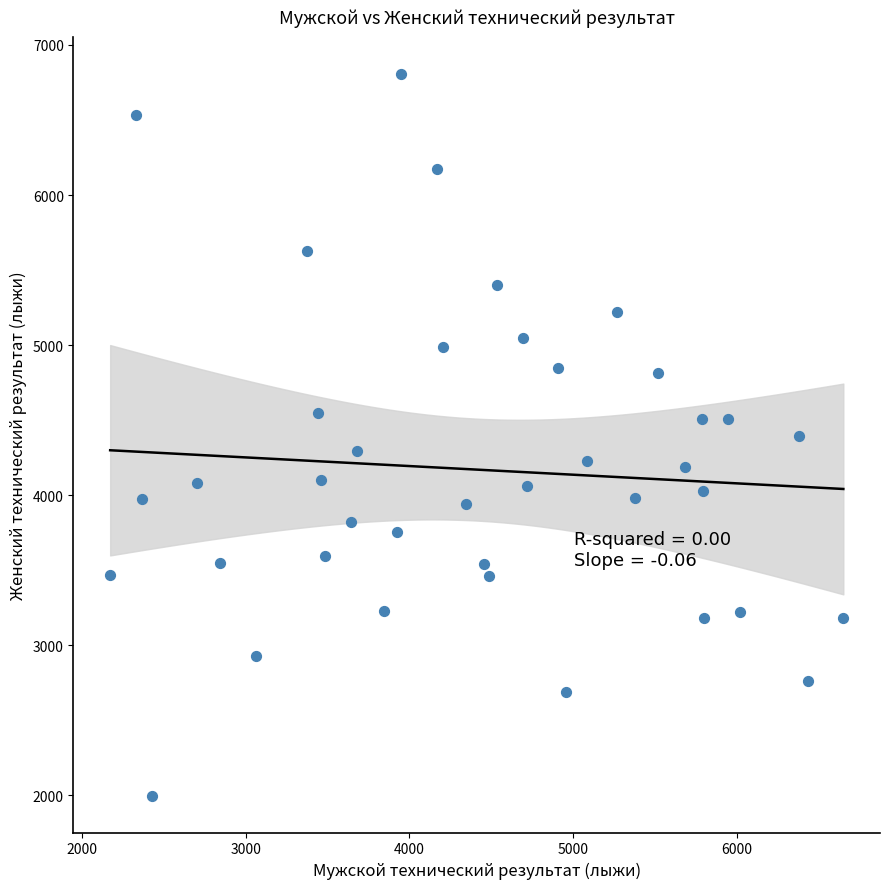

What is the range of X values (max minus min)?

4475.4